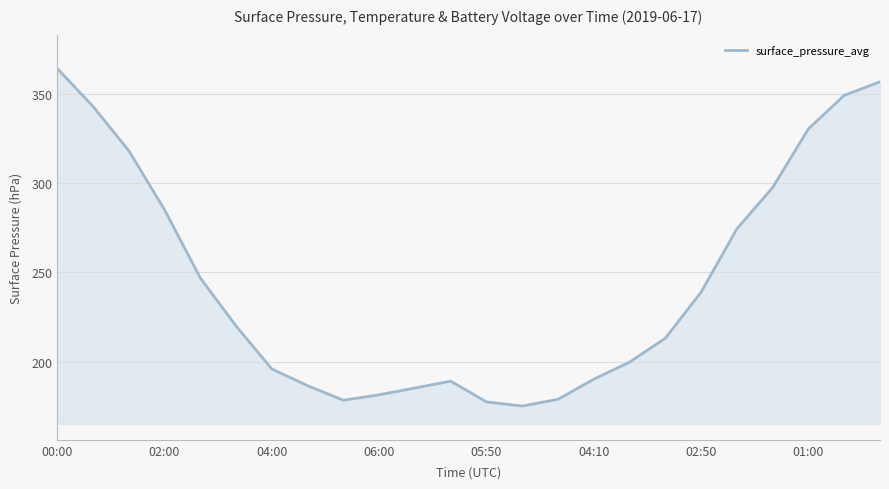

What is the maximum value shown in the chart?

364.3